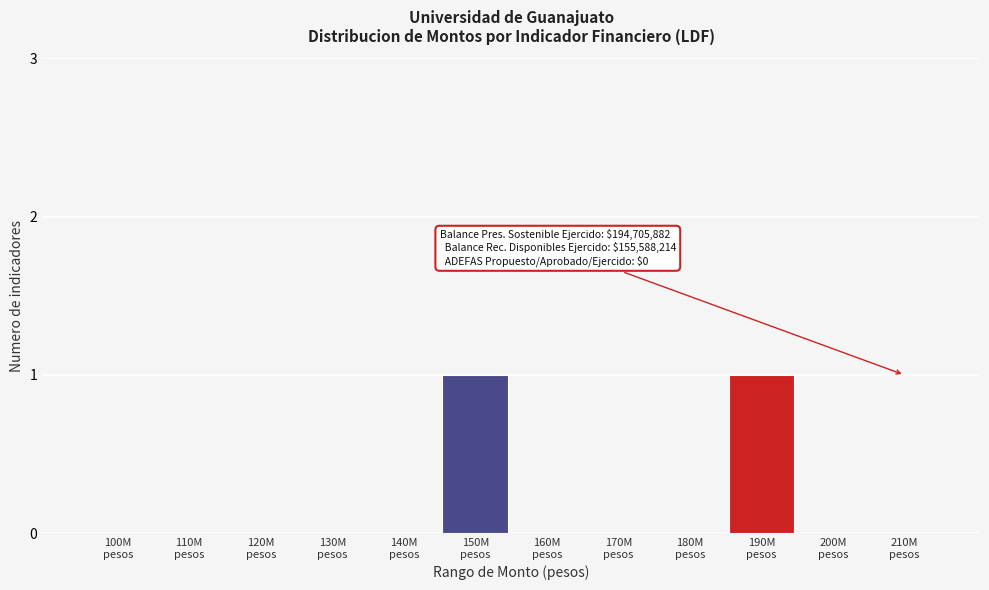

Count the number of data series in this chart.

1